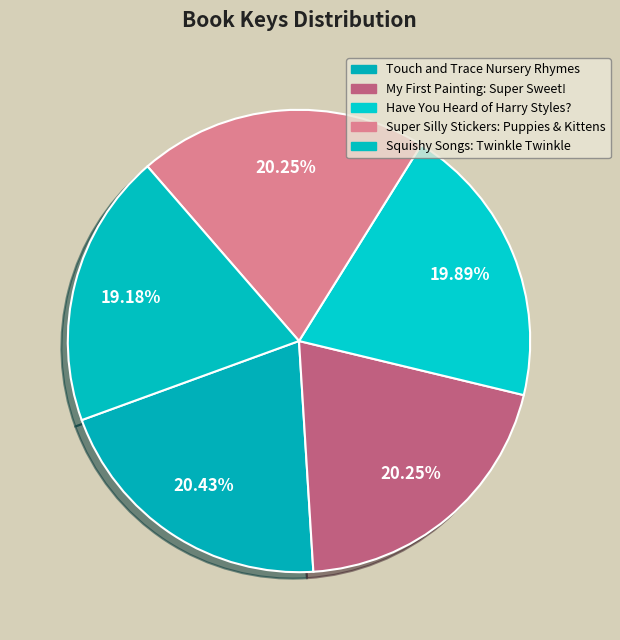

To the nearest percent, what is the difference between the largest and smallest slice percentages?

1%